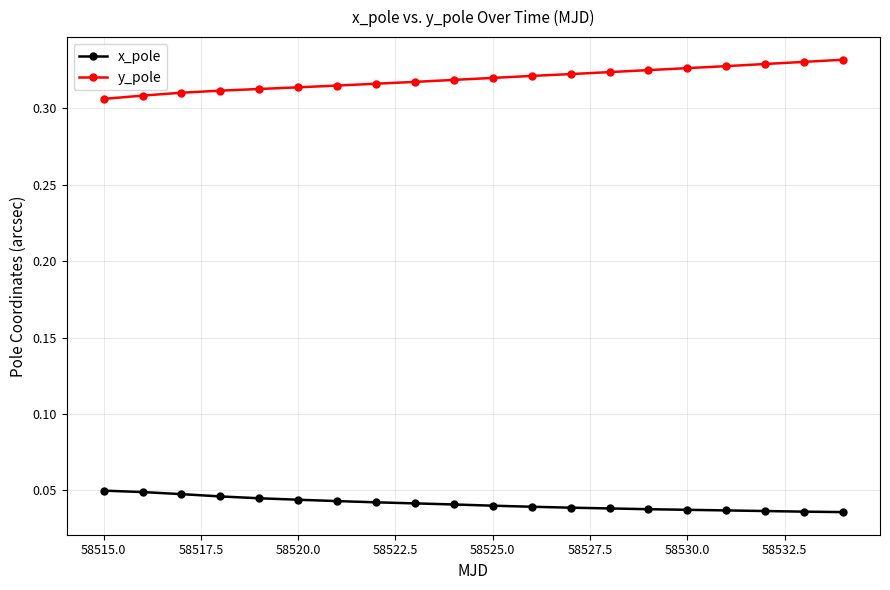

Rank the series by their maximum value, from highest to lowest.

y_pole, x_pole